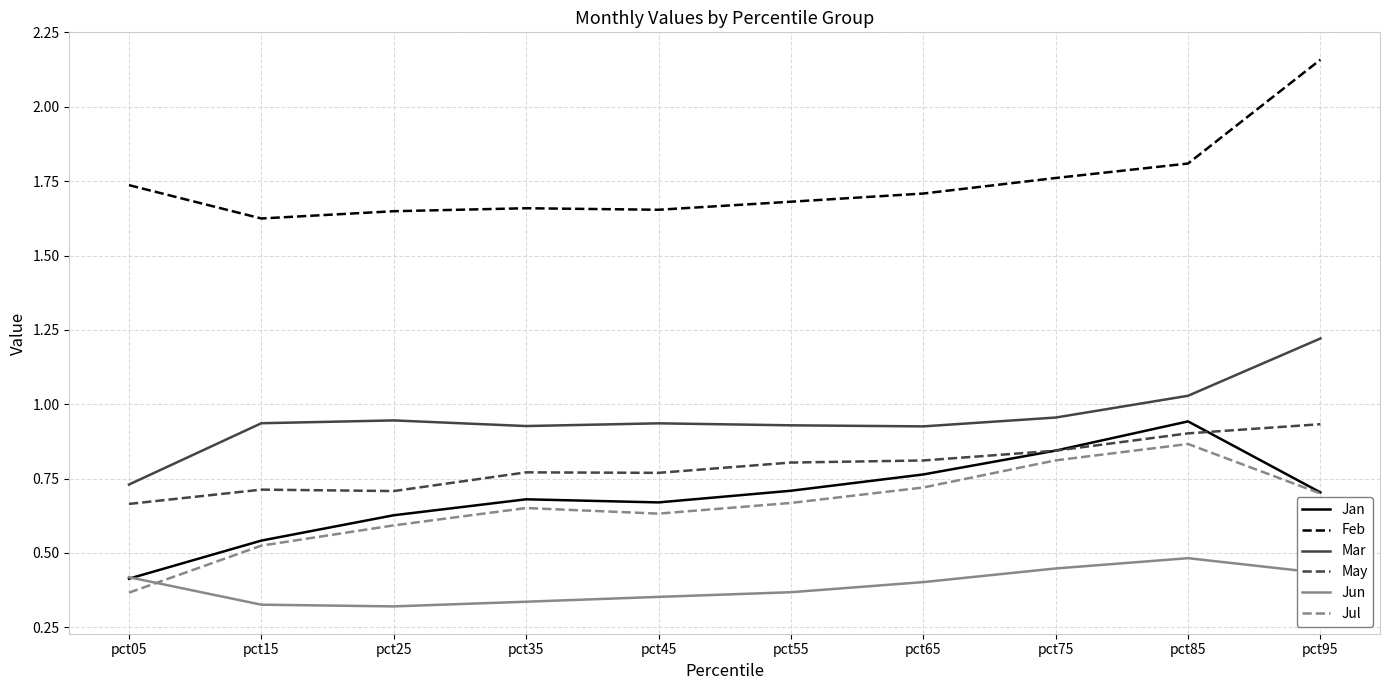

True or false: Mar and May intersect in this chart.

False